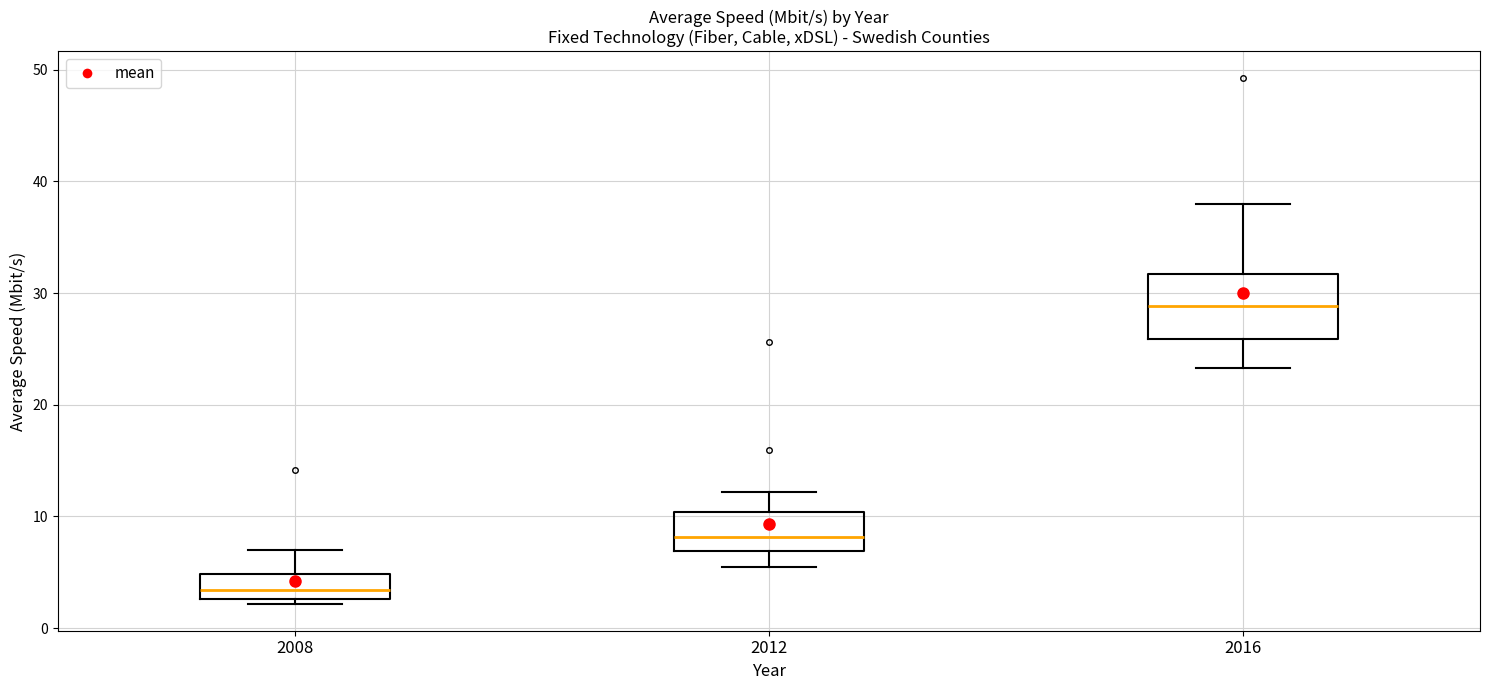

Reading left to right, transcribe this box plot: for each box, give where its median line is, the range the box spans, and where its two whiskers end, as read against the y-axis. The values are not printed on the chart, so give them approximately, as read against the axis.

2008: median 3 (inside the box), box 3 to 5, whiskers 2 to 7
2012: median 8, box 7 to 10, whiskers 5 to 12
2016: median 29, box 26 to 32, whiskers 23 to 38